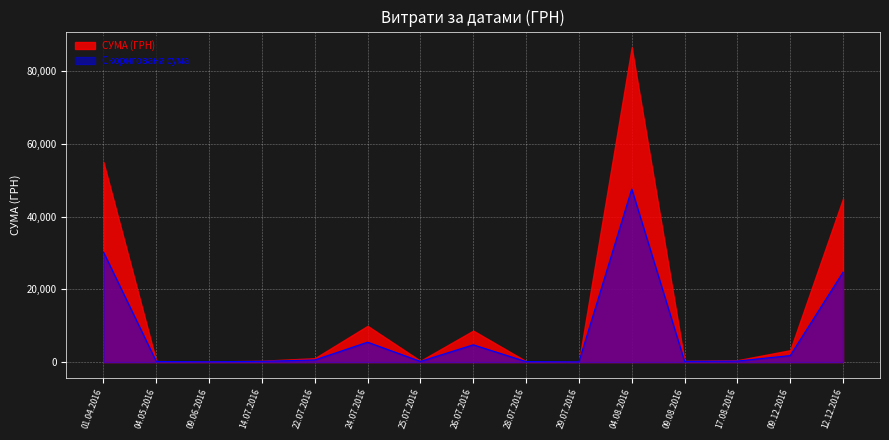

How many values are below 287?

7